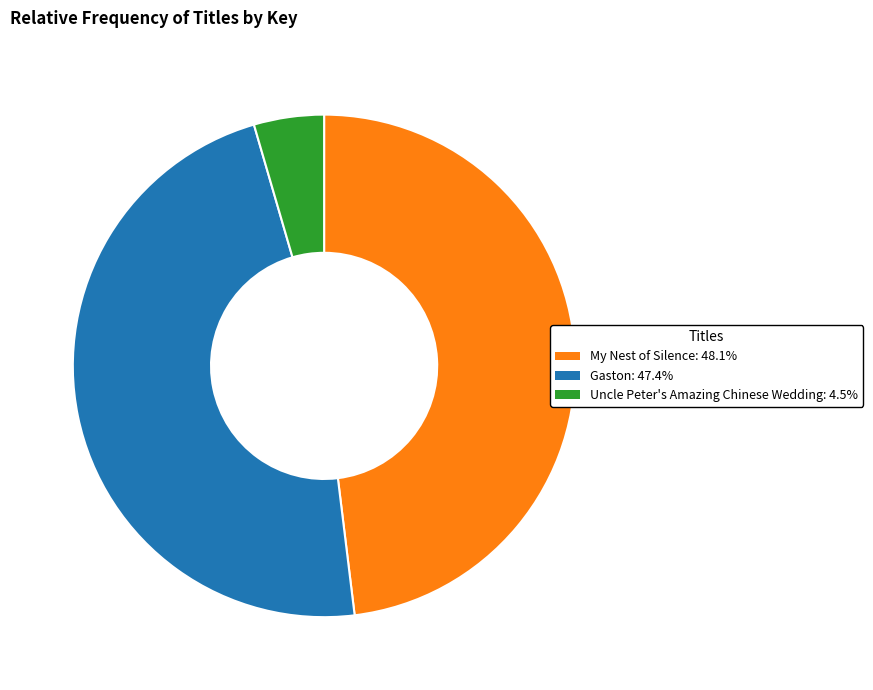

Approximately how many times larger is the value at Gaston compared to Uncle Peter's Amazing Chinese Wedding?

10.5